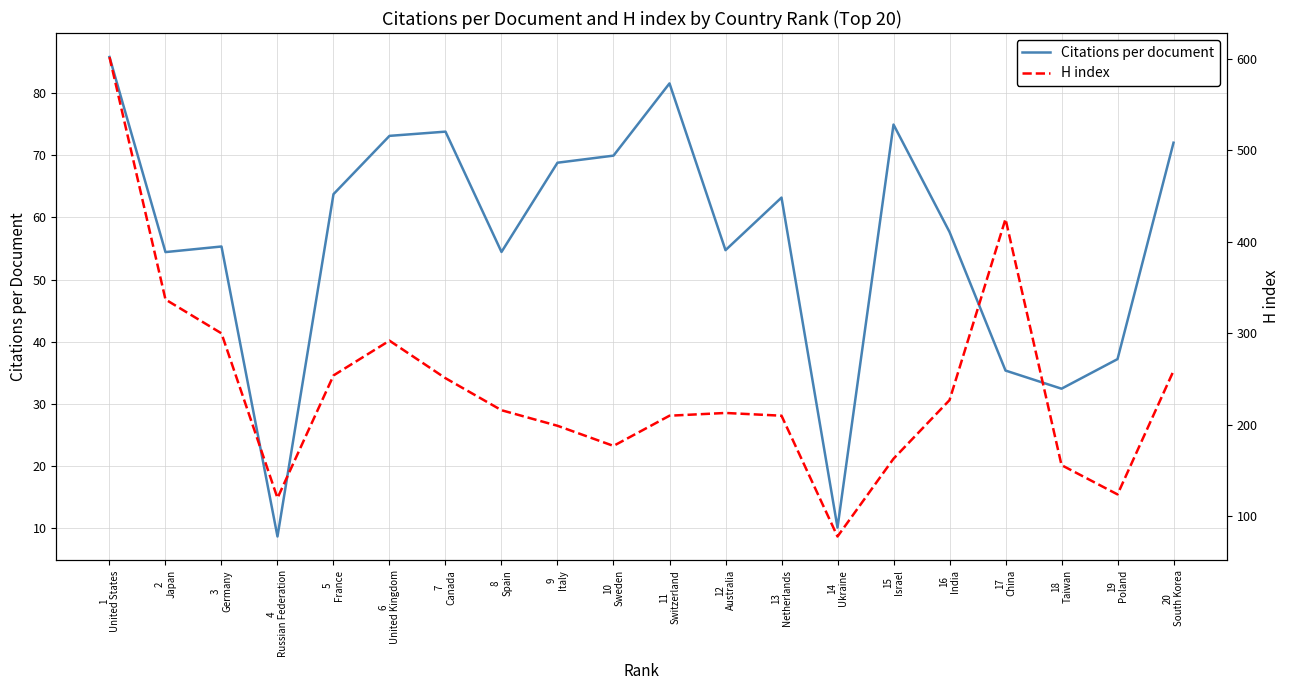

Reading left to right, transcribe all the data shown in this chart.

Citations per document: 85.8	54.4	55.3	8.7	63.8	73.1	73.8	54.5	68.8	70.0	81.6	54.7	63.2	10.1	75.0	57.7	35.4	32.5	37.2	72.0
H index: 602.0	337.0	300.0	120.0	254.0	292.0	251.0	216.0	199.0	177.0	210.0	213.0	210.0	78.0	163.0	227.0	425.0	156.0	124.0	259.0